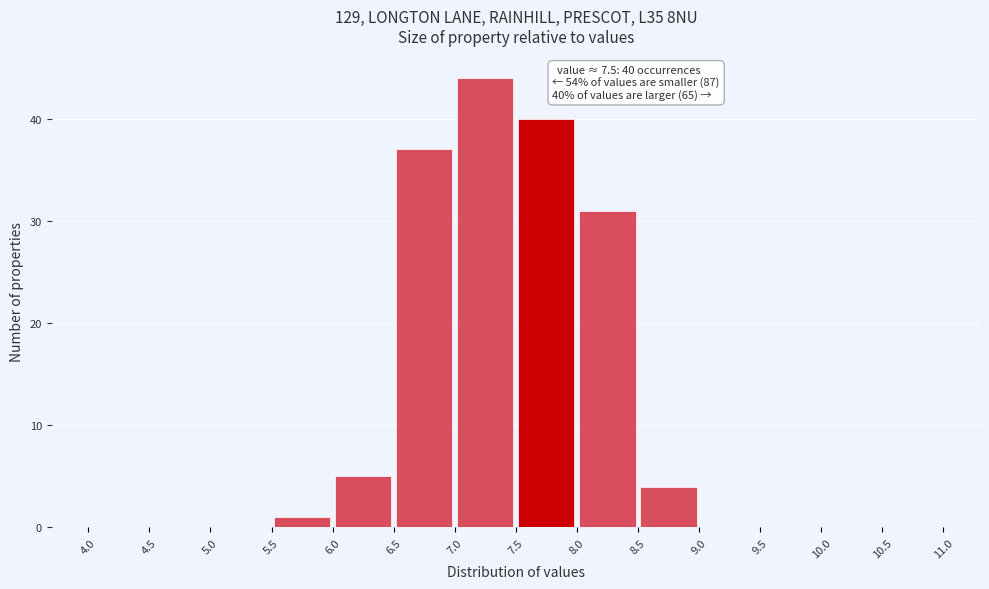

Which range on the x-axis has the tallest bar?

7.0 to 7.5